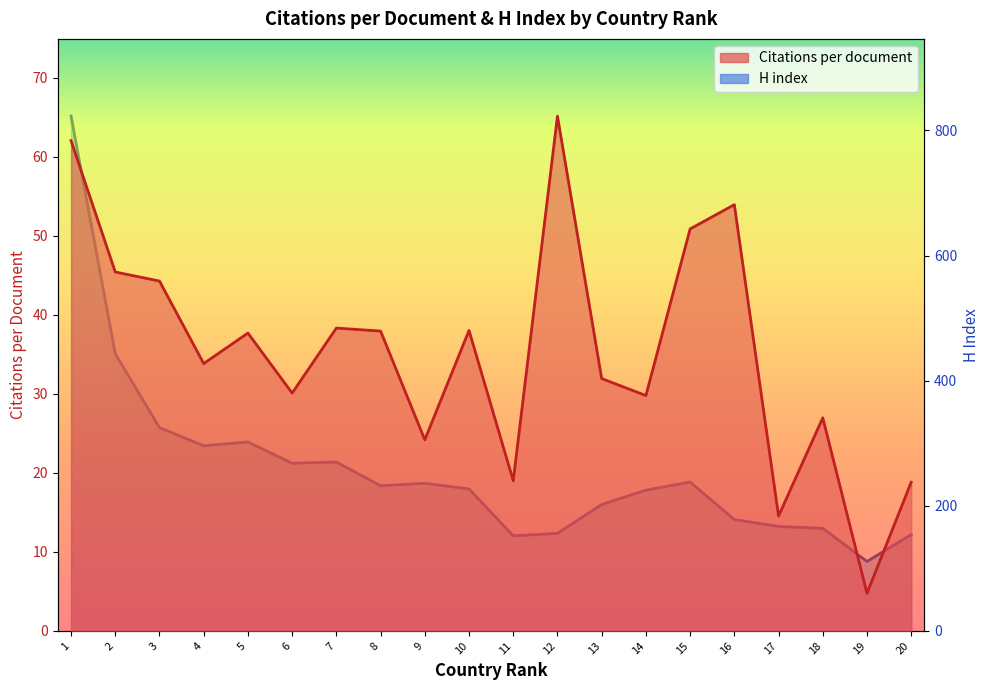

True or false: Citations per document and H index cross at least once.

False